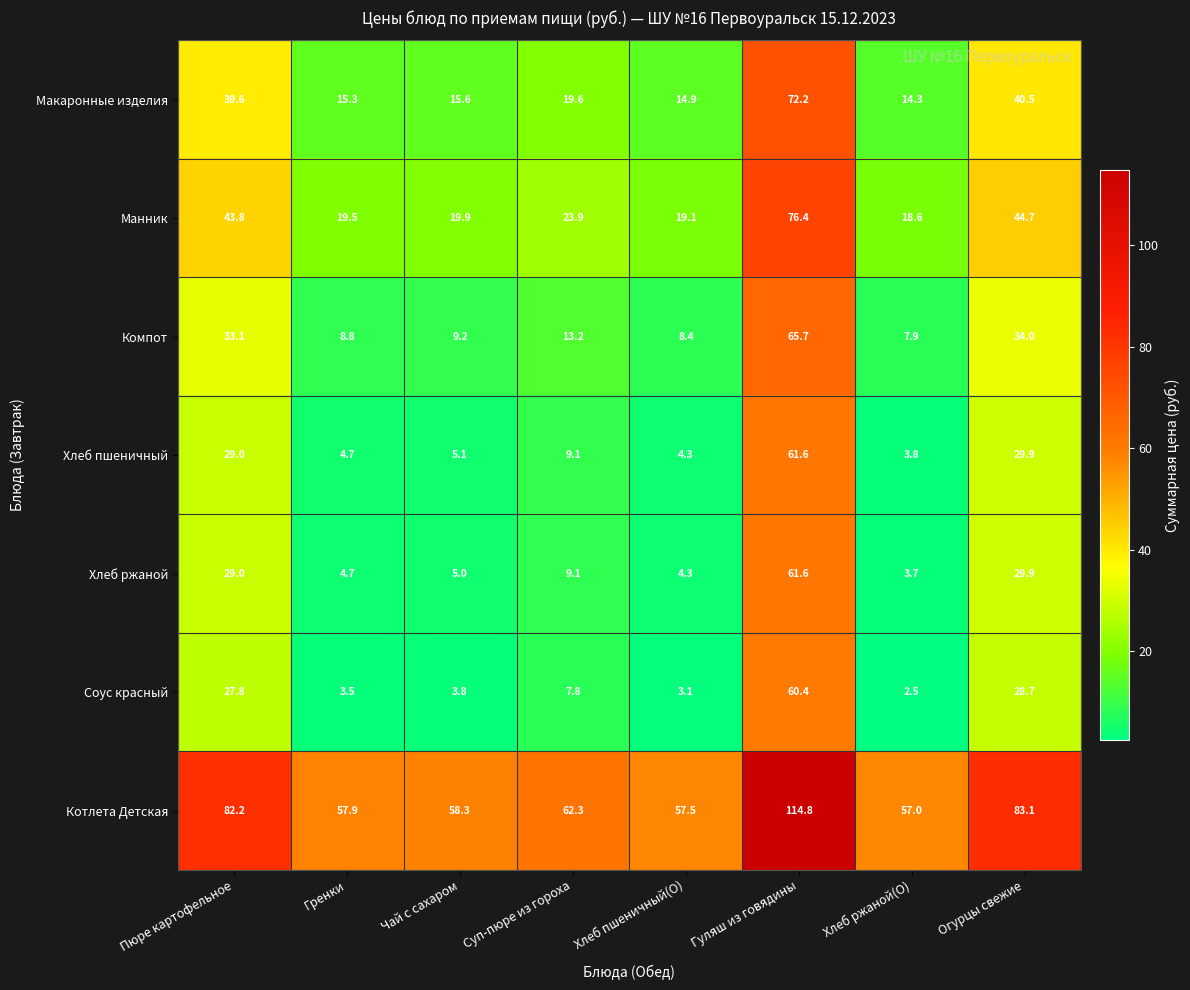

What is the difference between the highest and lowest values at Гренки?

54.4